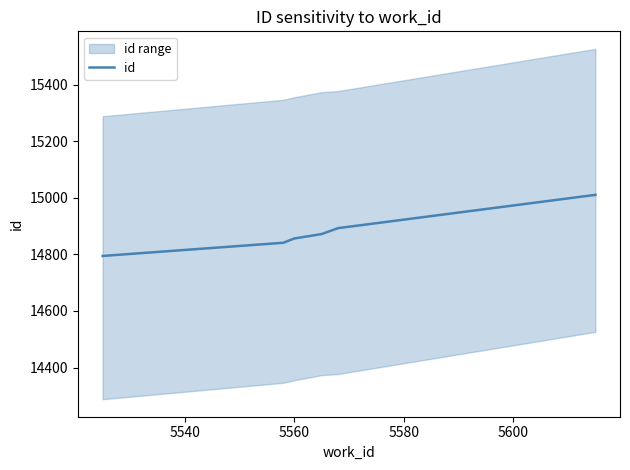

What is the difference between the second highest and minimum values?

98.3